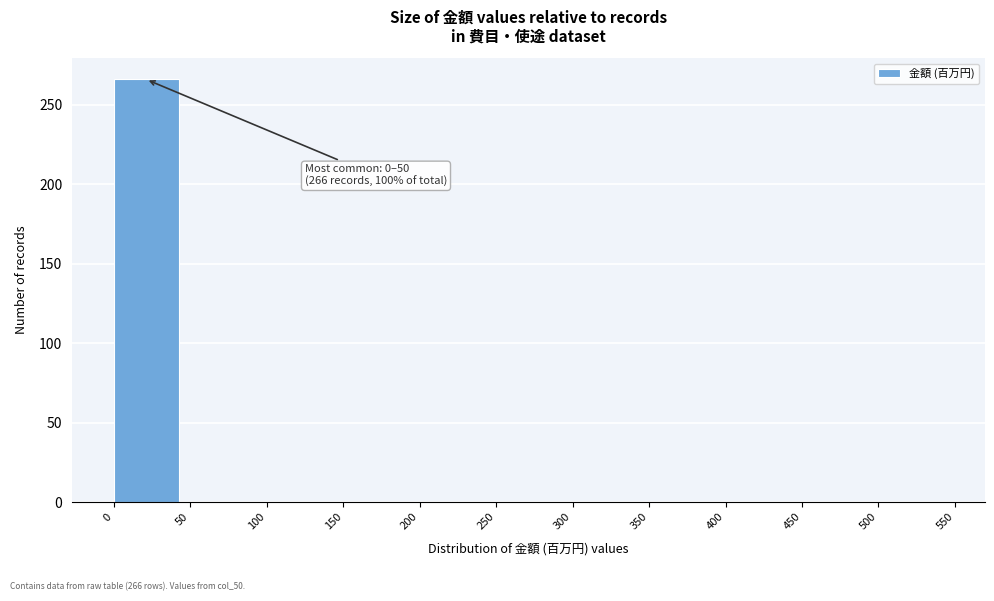

Over which range of the x-axis is the bar tallest?

0 to 50